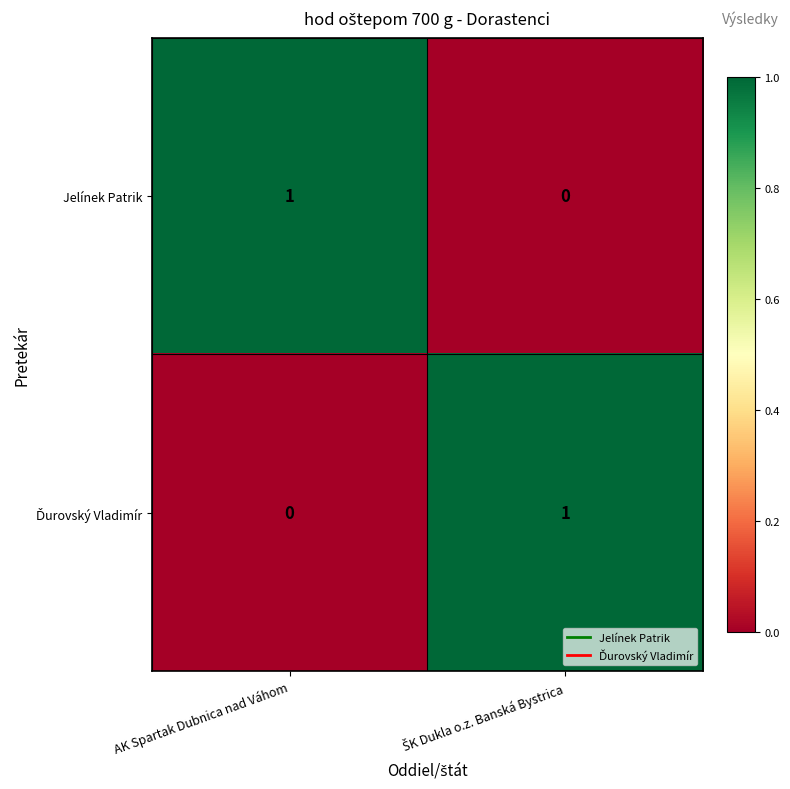

Count the number of data series in this chart.

2